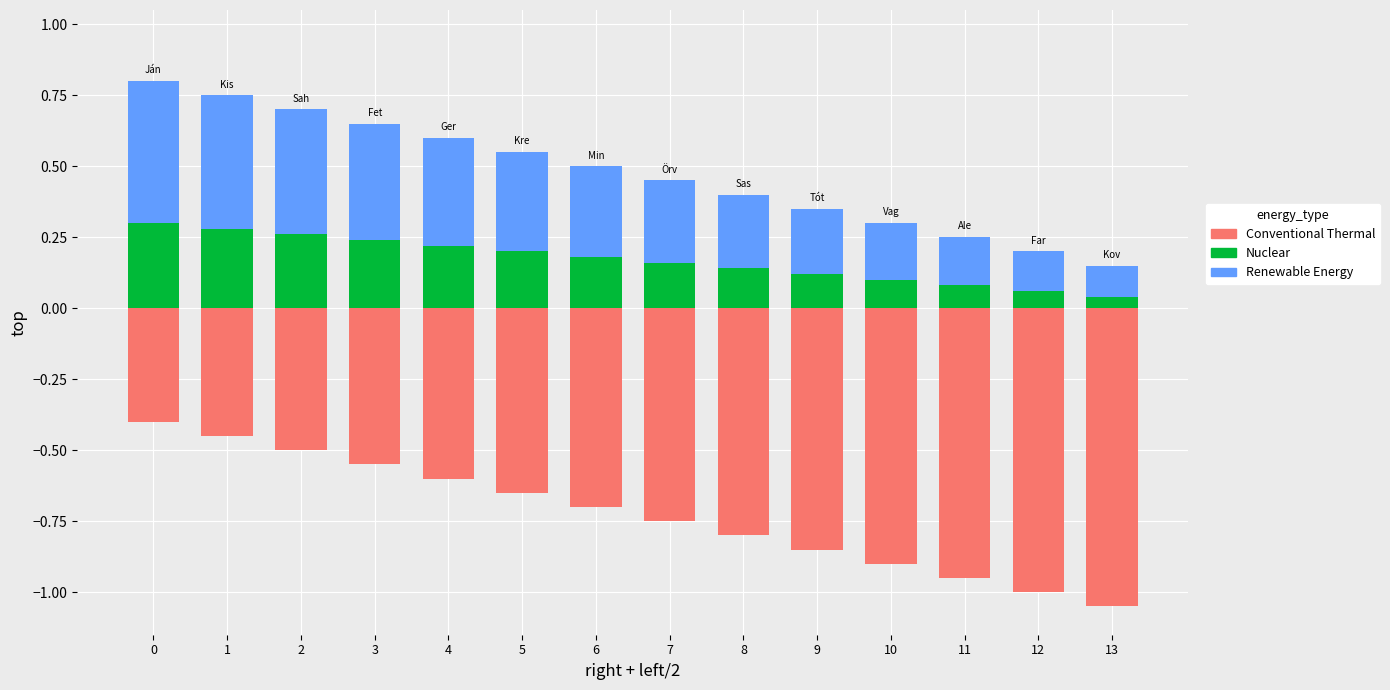

What is the value of the Nuclear bar at the 10th from the left?

0.1